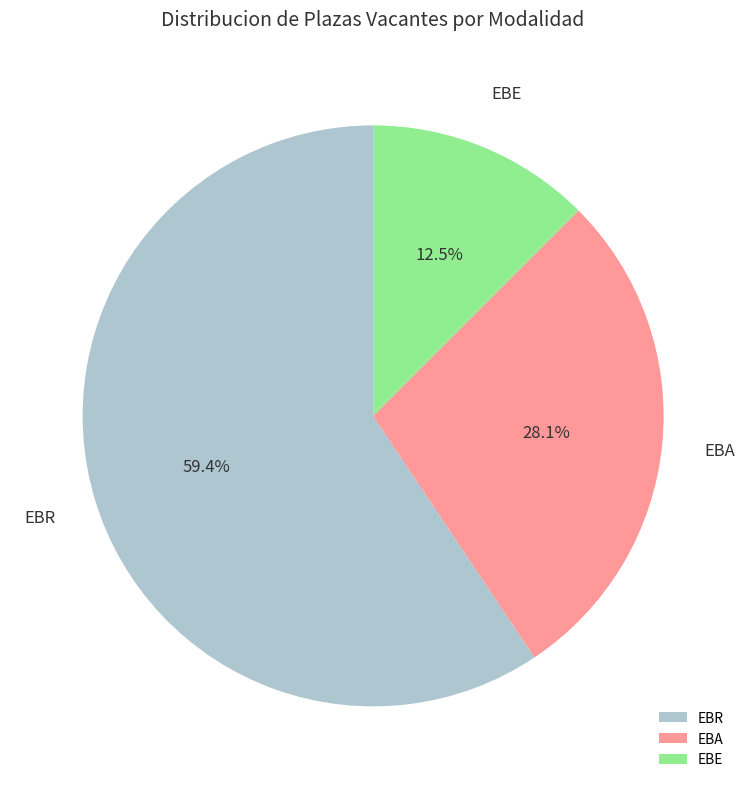

Does any single category account for the majority?

Yes